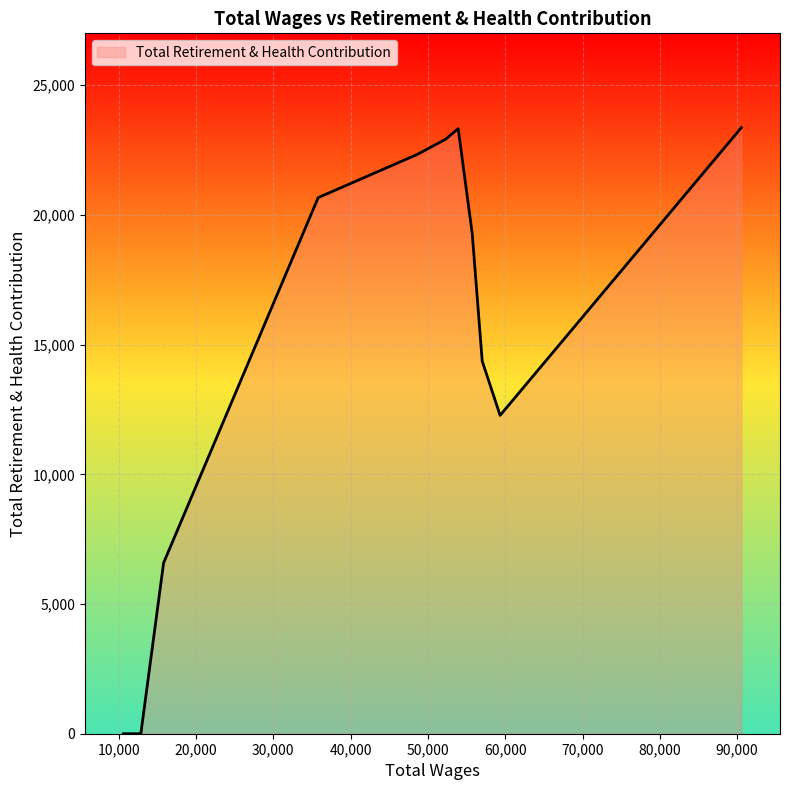

Does the chart display data point markers on the line(s)?

No